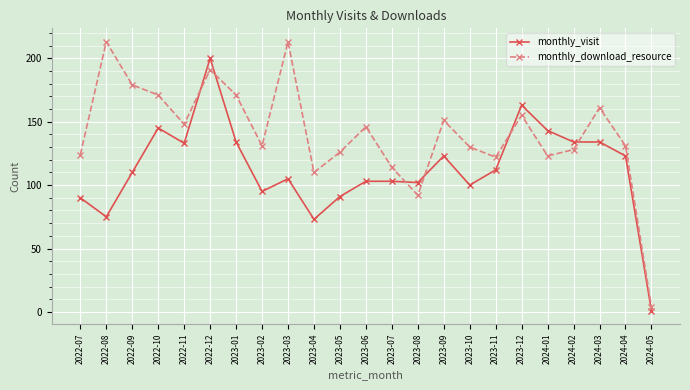

How many interior local valleys does the monthly_download_resource series have?

6